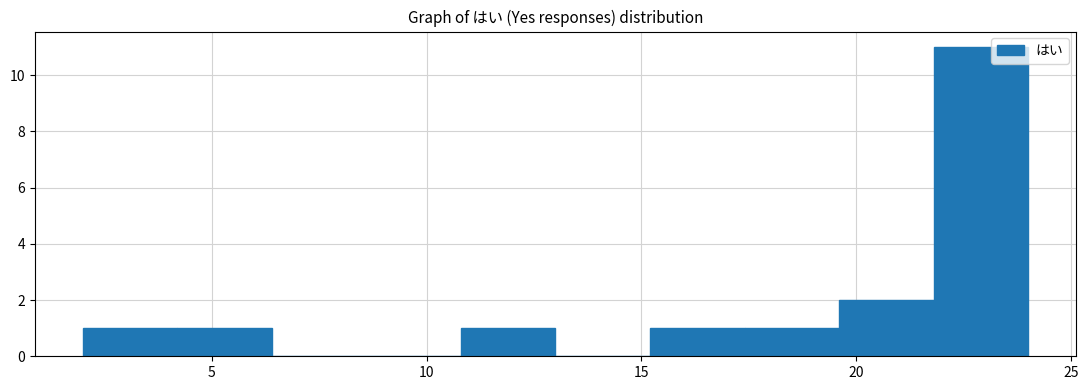

Over which range of the x-axis is the bar tallest?

21.8 to 24.0